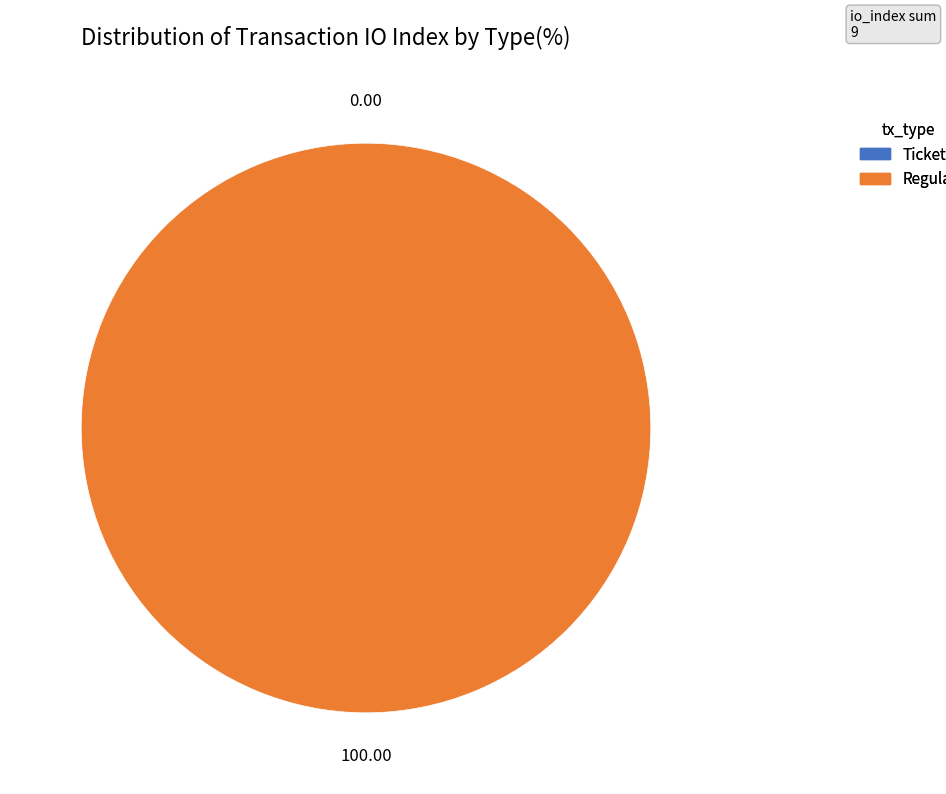

The Regular slice represents 100% of the pie. True or false?

True